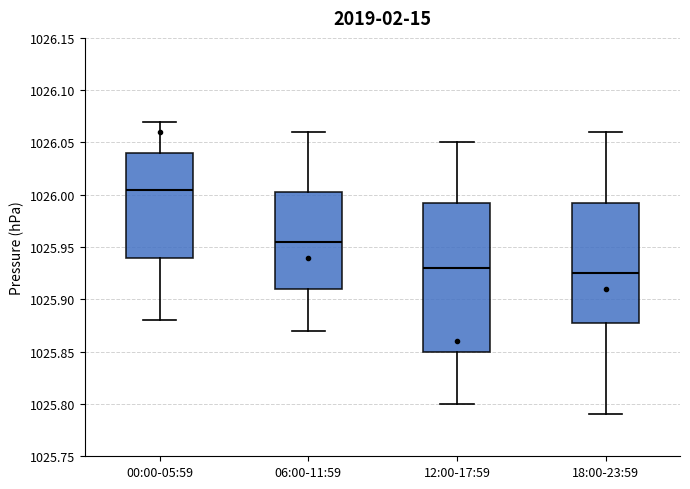

Reading left to right, transcribe this box plot: for each box, give where its median line is, the range the box spans, and where its two whiskers end, as read against the y-axis. The values are not printed on the chart, so give them approximately, as read against the axis.

00:00-05:59: median 1026.005, box 1025.940 to 1026.040, whiskers 1025.880 to 1026.070
06:00-11:59: median 1025.955, box 1025.910 to 1026.005, whiskers 1025.870 to 1026.060
12:00-17:59: median 1025.930, box 1025.850 to 1025.995, whiskers 1025.800 to 1026.050
18:00-23:59: median 1025.925, box 1025.880 to 1025.995, whiskers 1025.790 to 1026.060